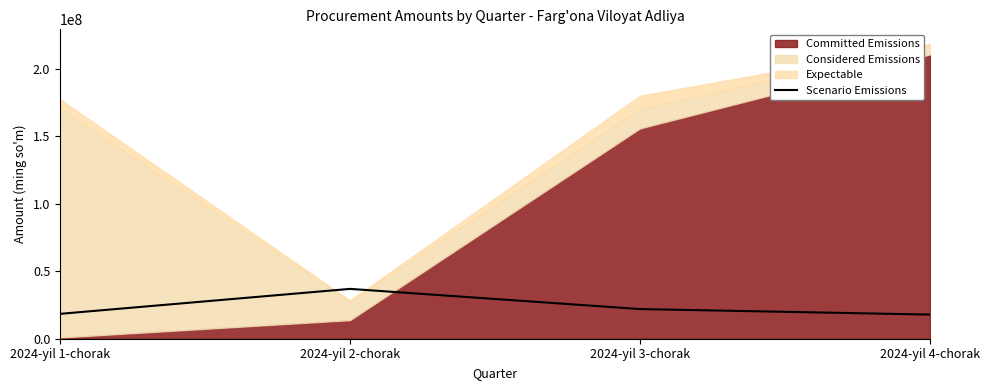

Between 2024-yil 3-chorak and 2024-yil 1-chorak, which is larger?

2024-yil 3-chorak